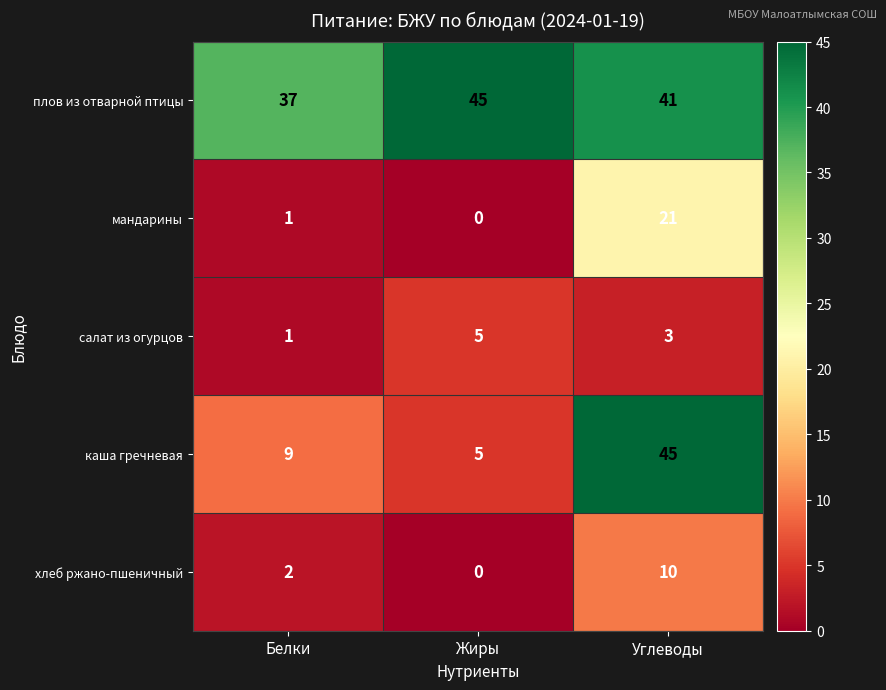

What is the sum of all каша гречневая values?

59